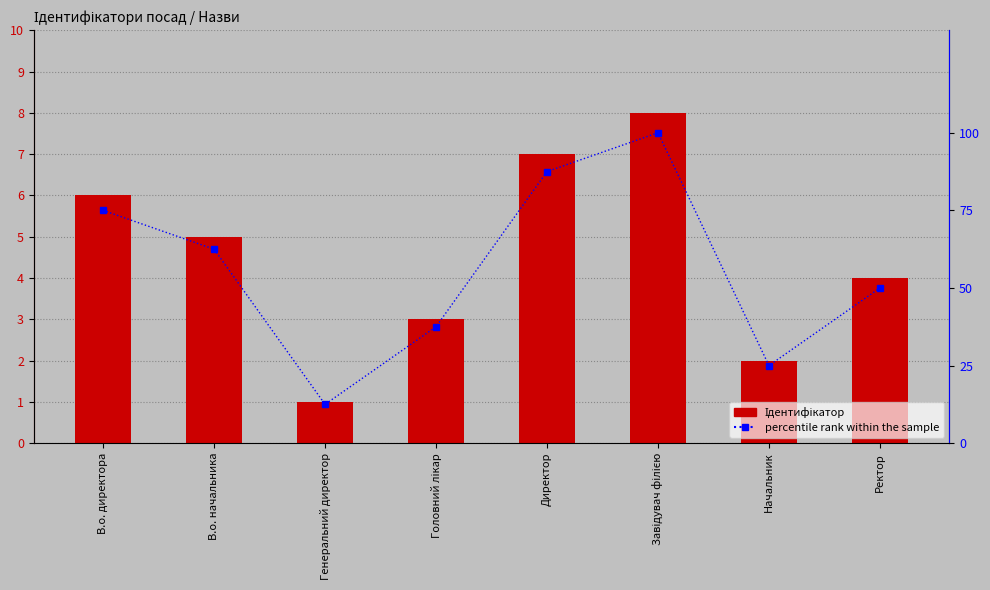

What is the sum of all Ідентифікатор values?

36.0